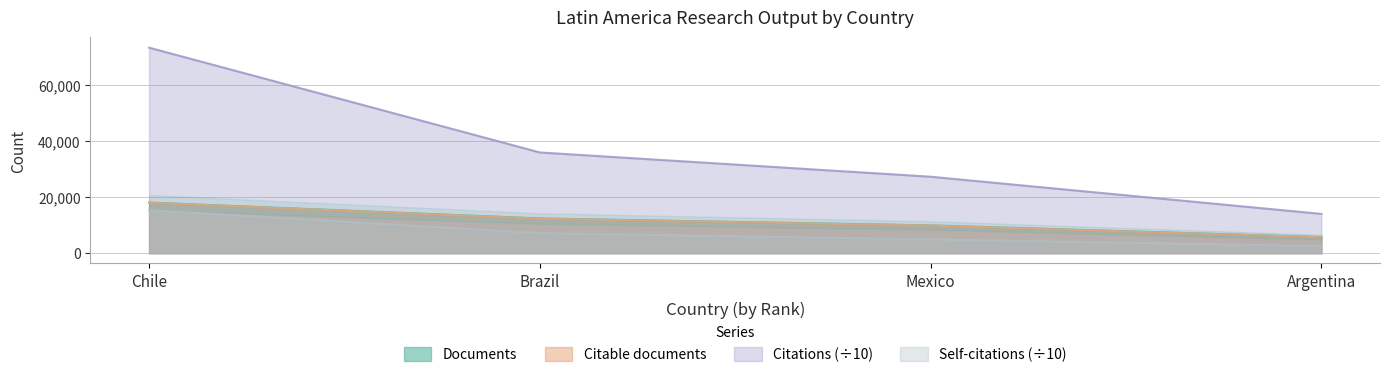

The value of Citations at Chile is 103260.1. True or false?

False